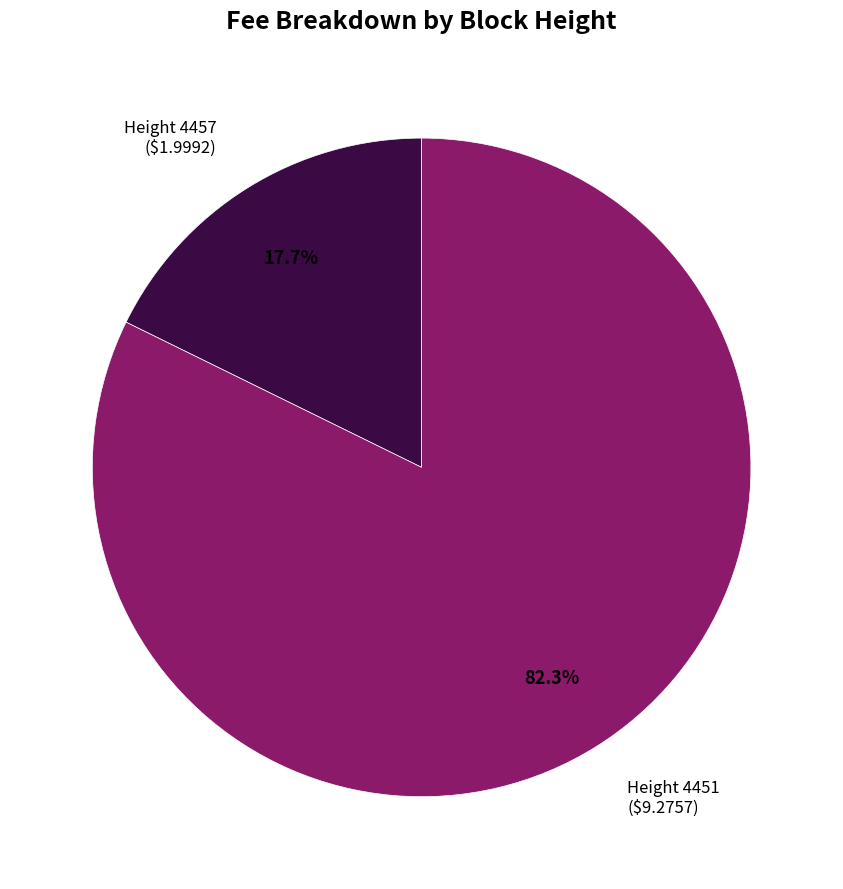

Count the number of slices in the pie.

2